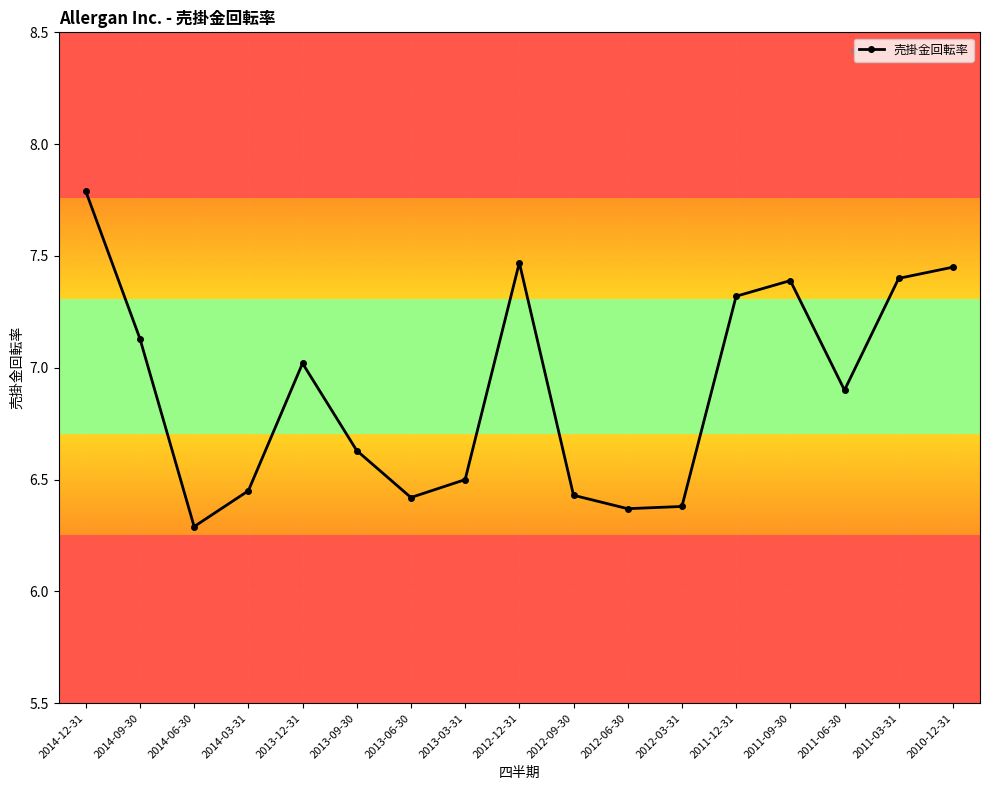

Where is the first local minimum?

2014-06-30